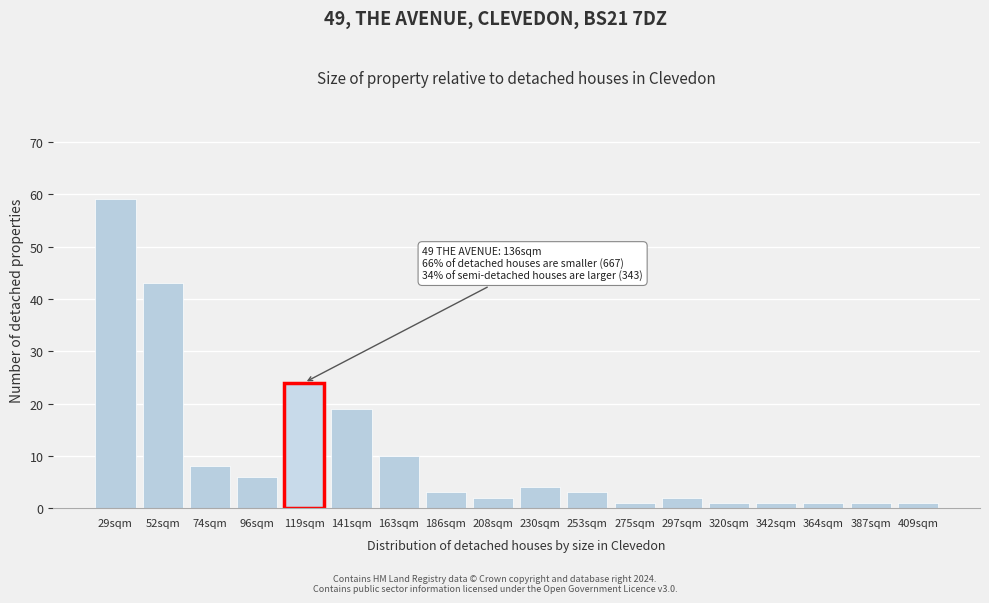

Reading left to right, extract all data points from this chart.

29sqm=59	52sqm=43	74sqm=8	96sqm=6	119sqm=24	141sqm=19	163sqm=10	186sqm=3	208sqm=2	230sqm=4	253sqm=3	275sqm=1	297sqm=2	320sqm=1	342sqm=1	364sqm=1	387sqm=1	409sqm=1